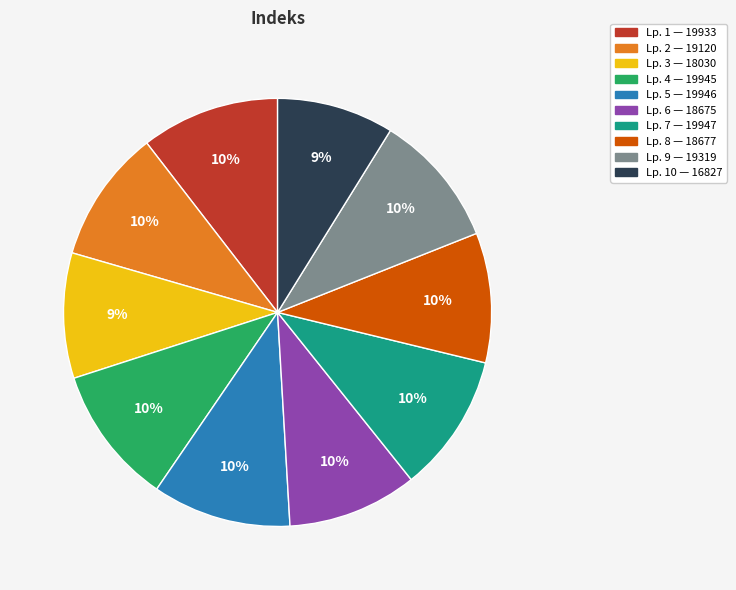

Count the number of slices in the pie.

10